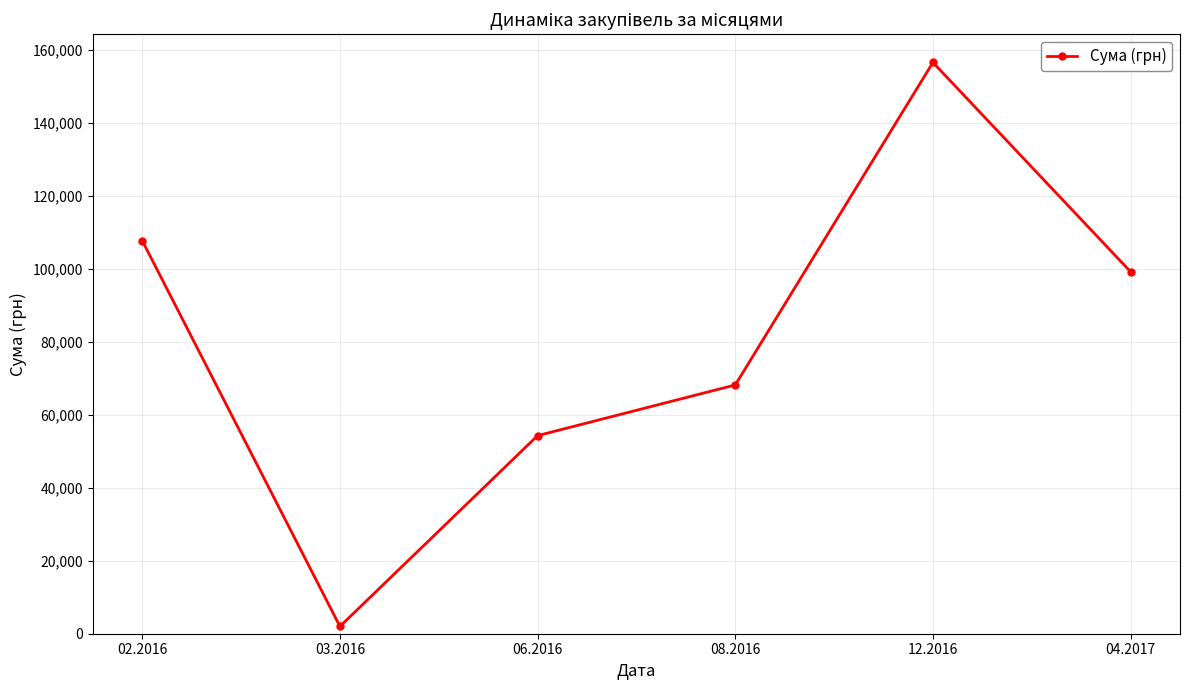

What is the sum of all values?

488258.1